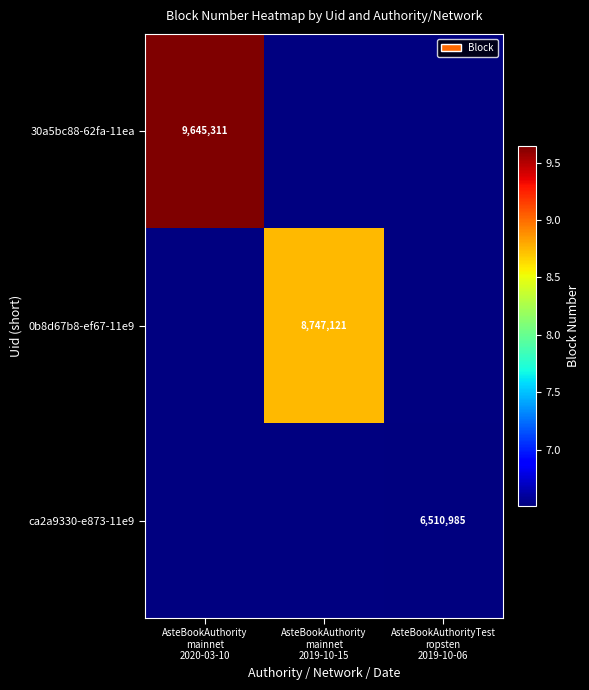

The value of 0b8d67b8-ef67-11e9 at AsteBookAuthority mainnet 2019-10-15 is 8747121.0. True or false?

True